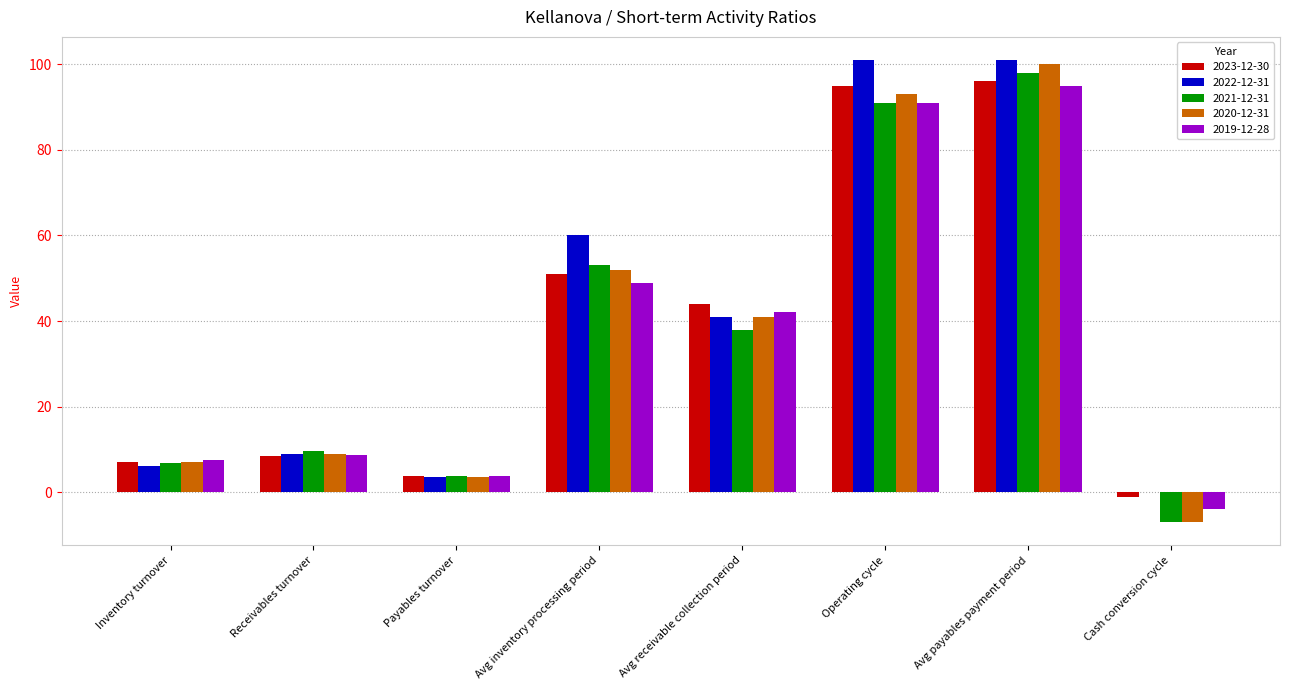

Between Inventory turnover and Avg receivable collection period, which series saw the biggest shift?

2023-12-30